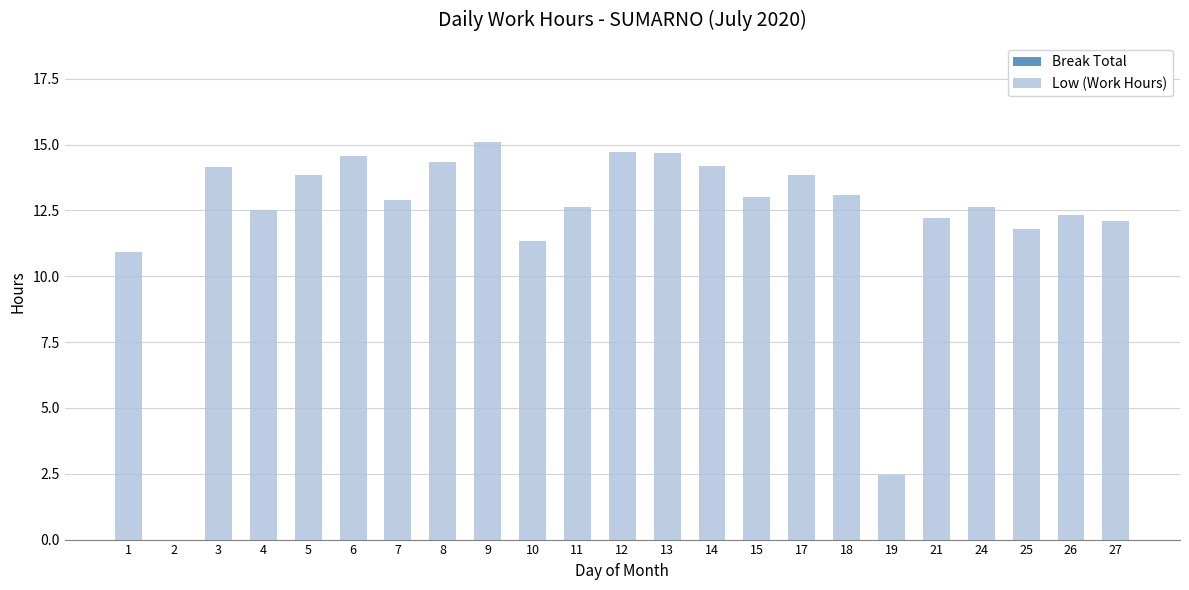

True or false: the data shows 14.7 at 13.

True